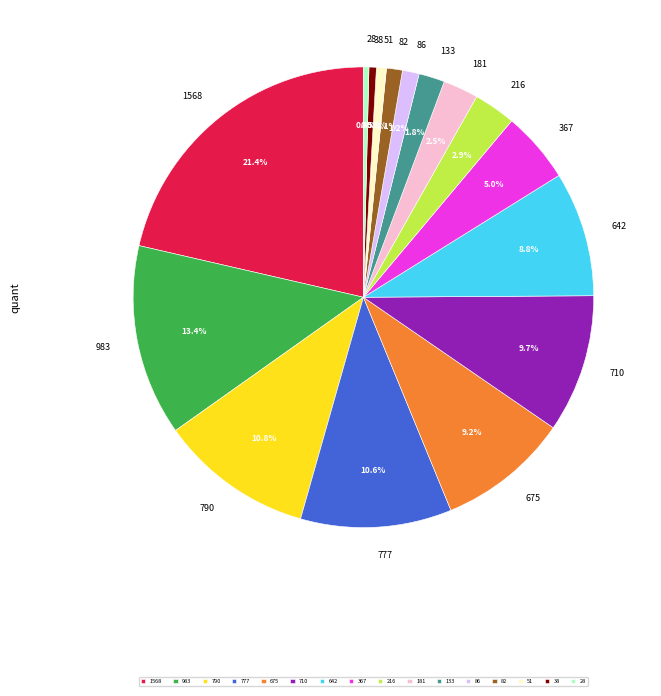

Combined, what portion of the pie is 86 and 216?

4.1%